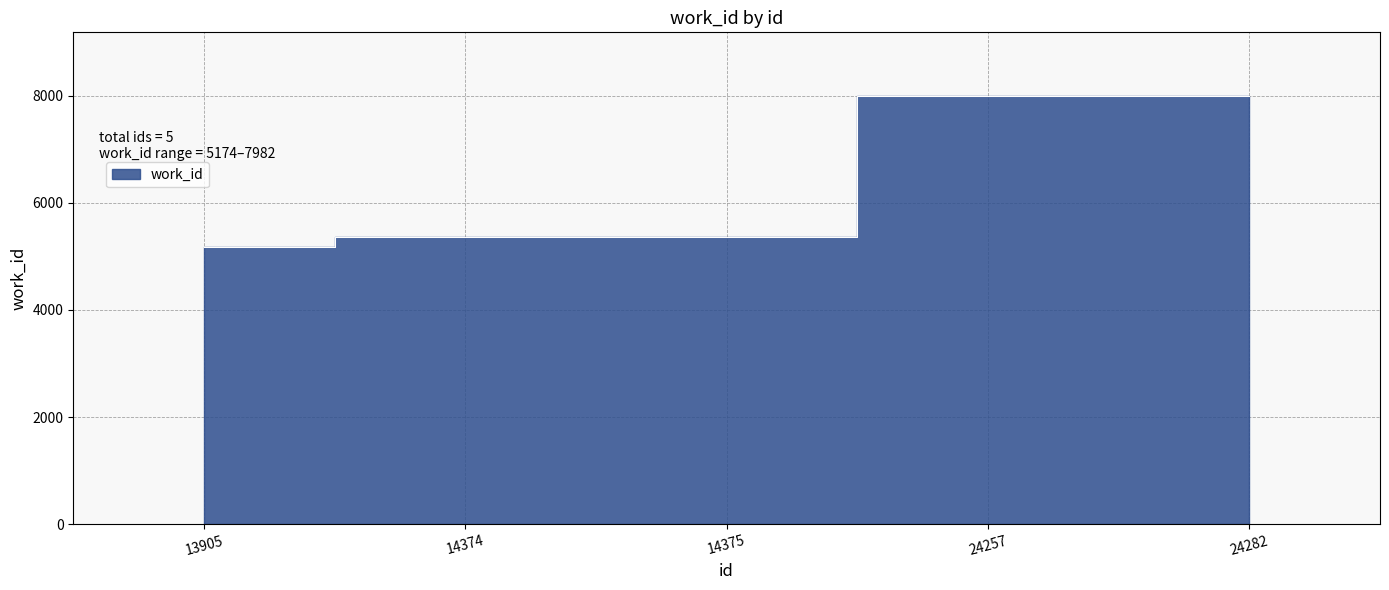

True or false: there are more than 2 points higher than both neighbors.

False